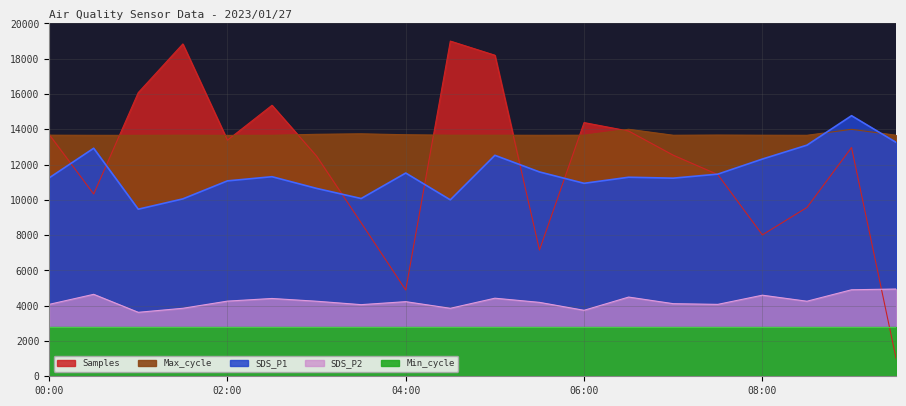

True or false: SDS_P2 has a value of 4260.0 at 02:00.

True